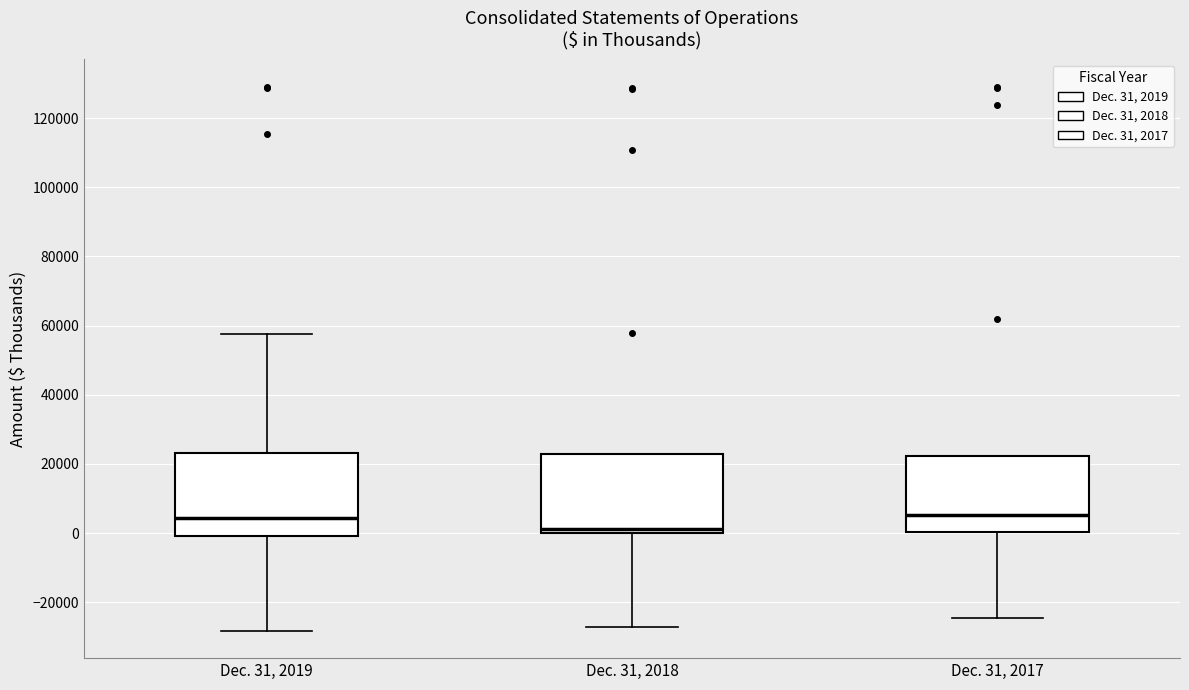

Where is the lower edge of the box for Dec. 31, 2017 on the y-axis? The values are not printed on the chart, so give them approximately, as read against the axis.

0